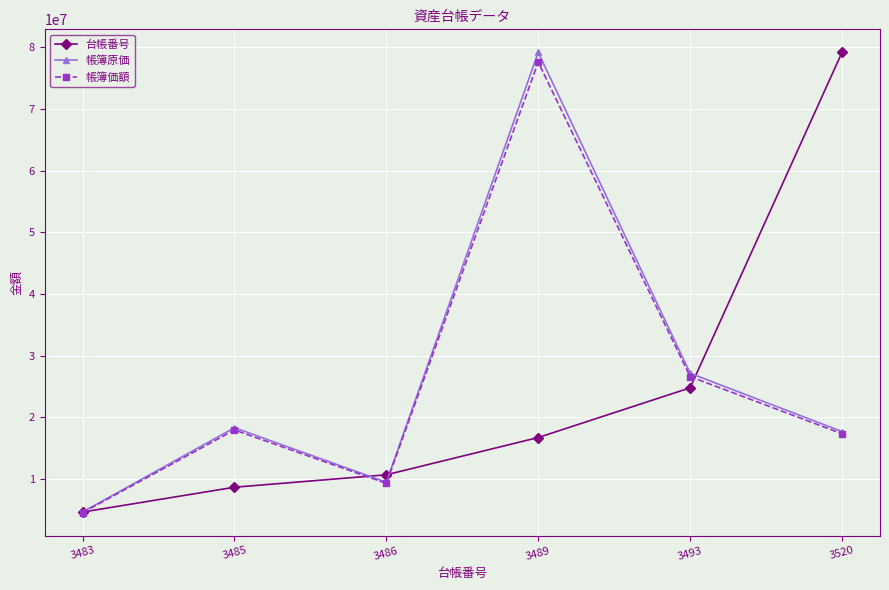

Does the chart display data point markers on the line(s)?

Yes